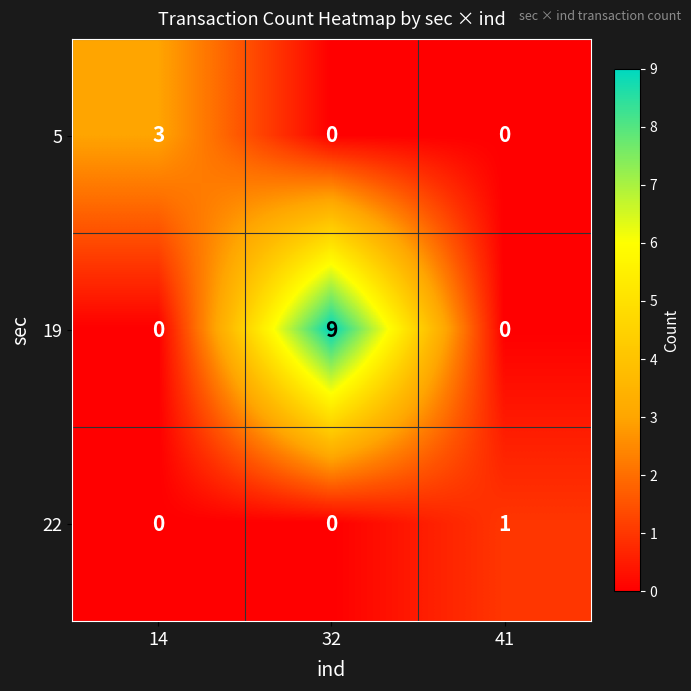

What is the average value of the 19 series?

3